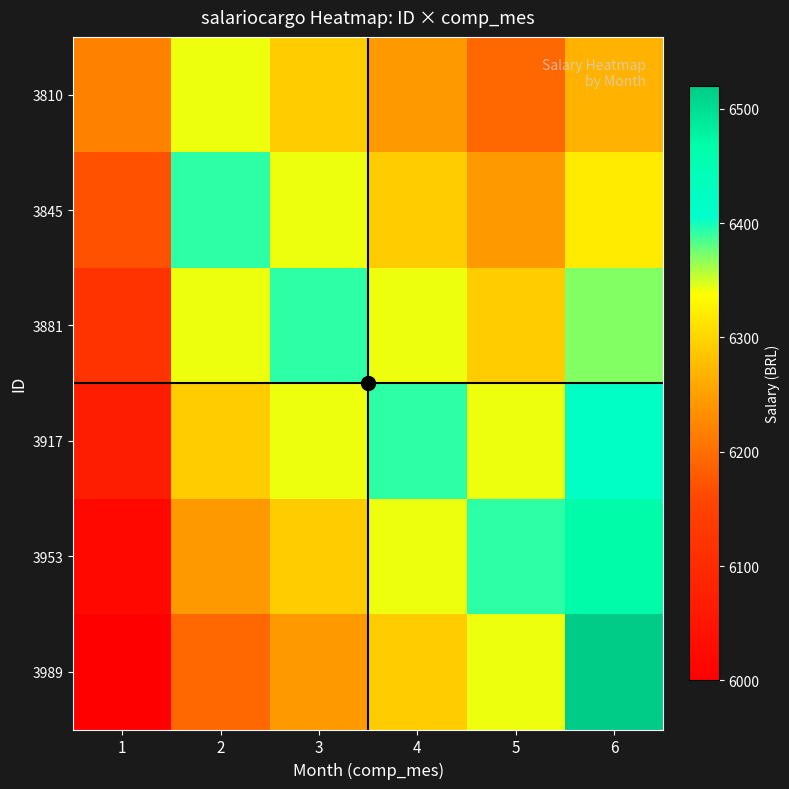

Which series has the largest range (max minus min)?

3989